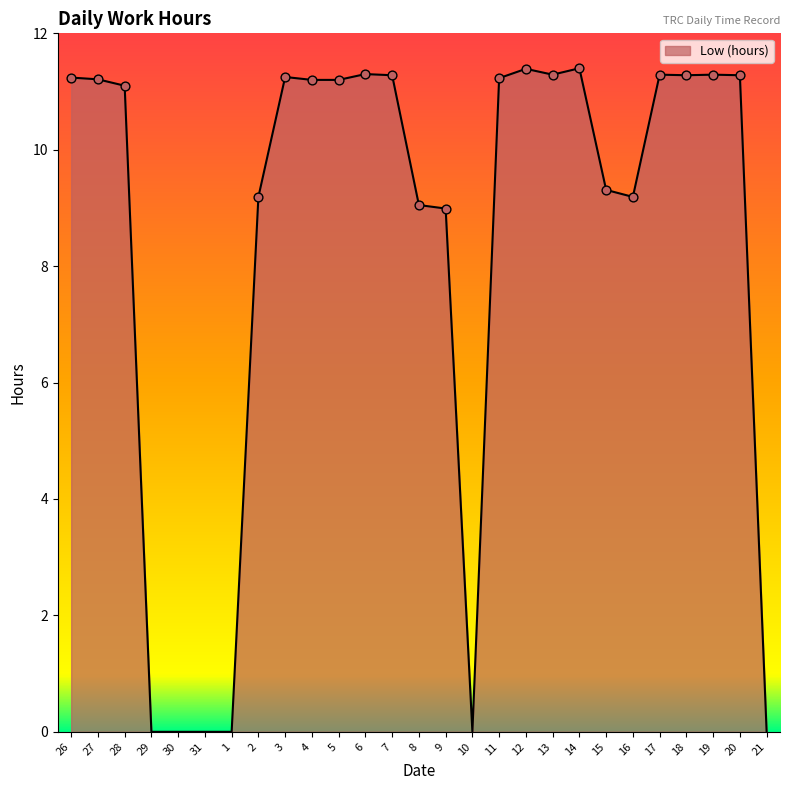

What is the change in value from 5 to 20?

+0.1